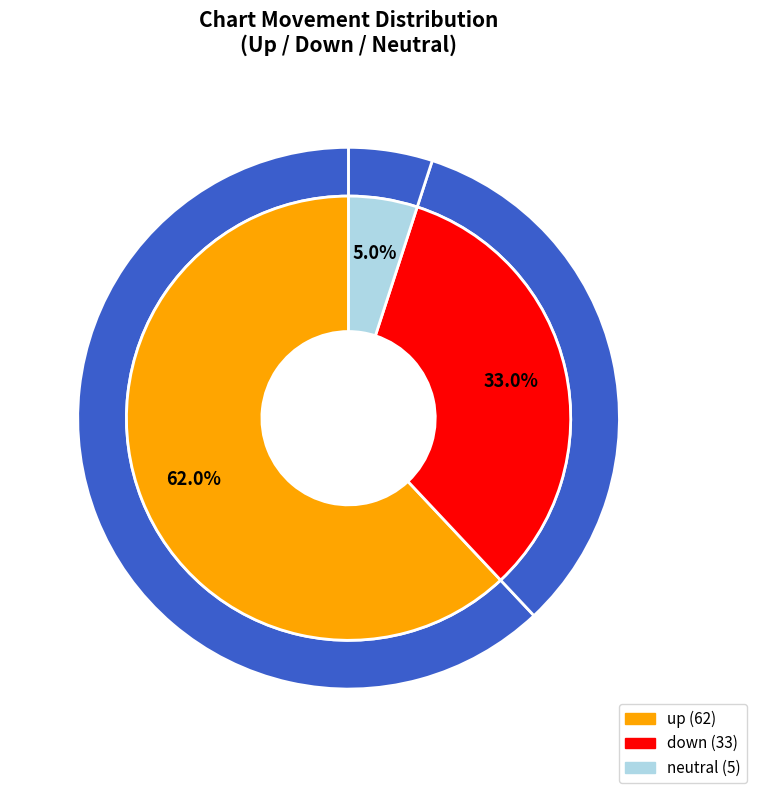

Is it true that up is 62% of the pie?

True